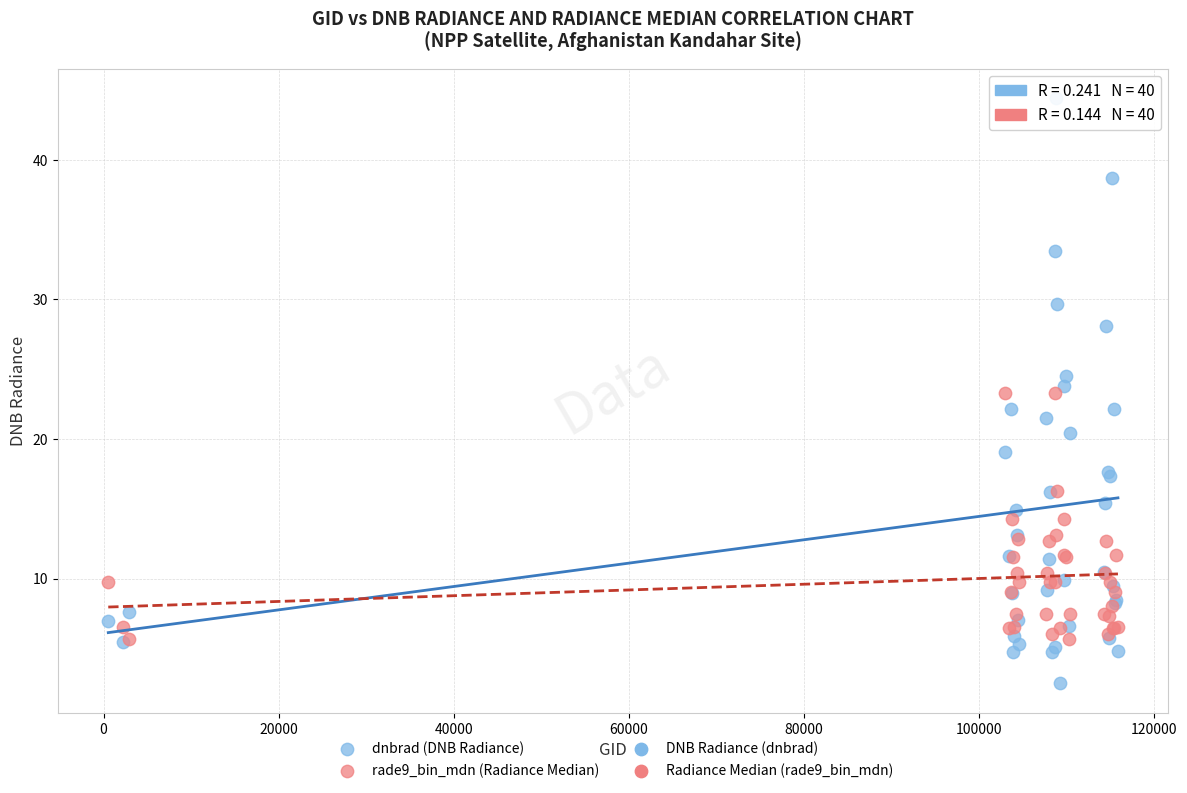

Which series has the widest spread of Y values?

dnbrad (DNB Radiance)